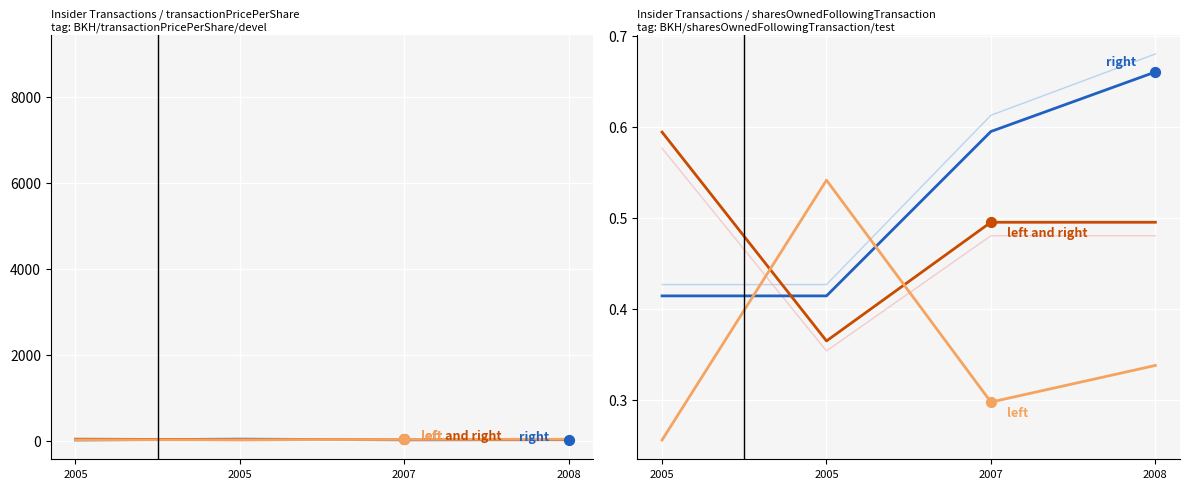

Which series reaches the maximum Y coordinate?

transactionShares (scaled)